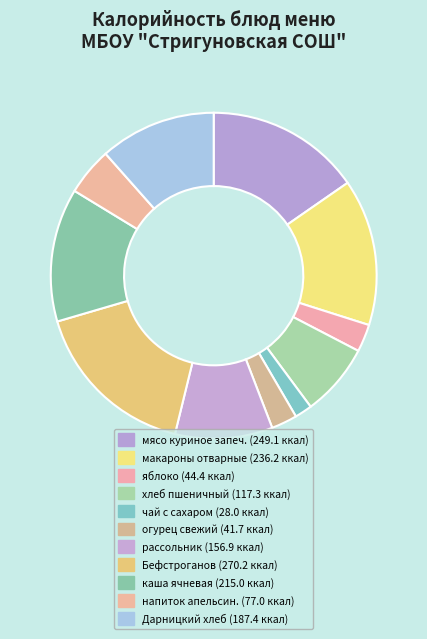

Count the number of slices in the pie.

11